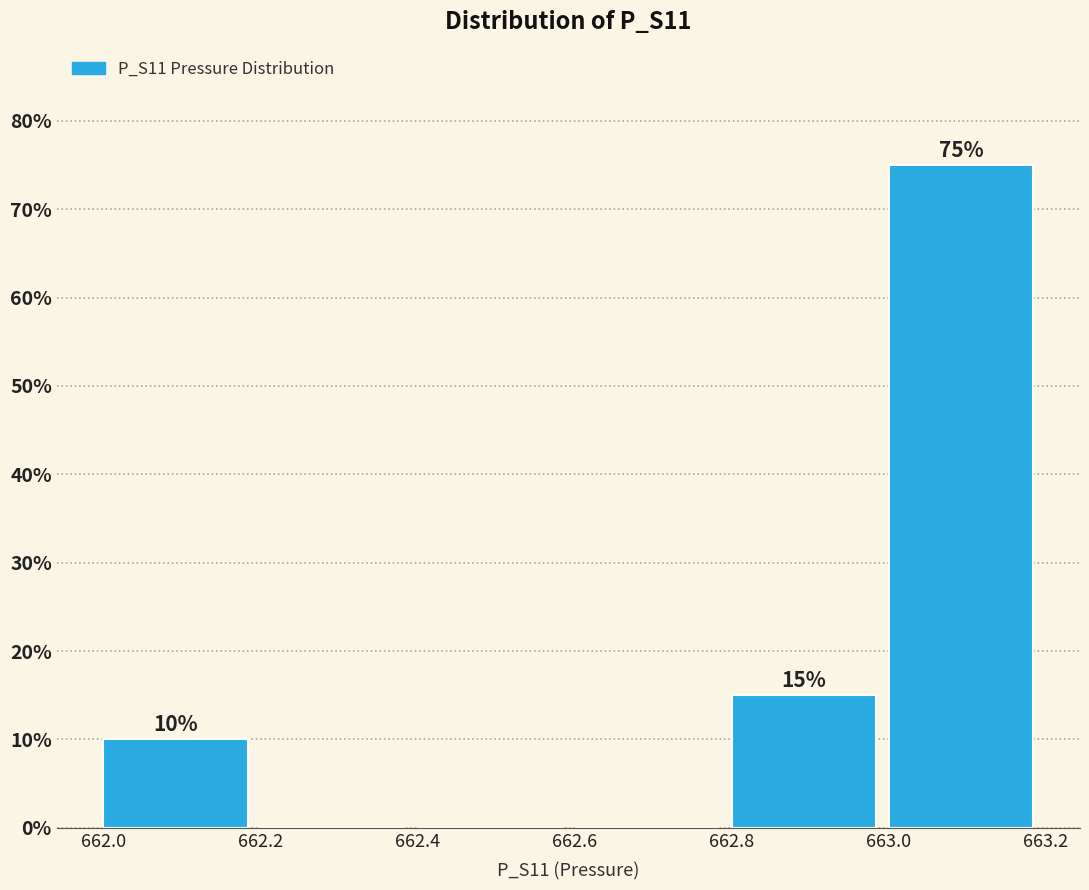

Over which range of the x-axis is the bar tallest?

663.0 to 663.2